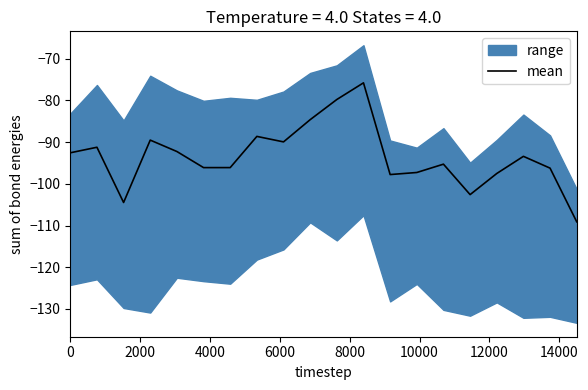

Reading left to right, transcribe all the data shown in this chart.

-92.6	-91.2	-104.5	-89.5	-92.3	-96.1	-96.1	-88.6	-90.0	-84.6	-79.8	-75.8	-97.8	-97.3	-95.3	-102.6	-97.5	-93.4	-96.2	-109.1